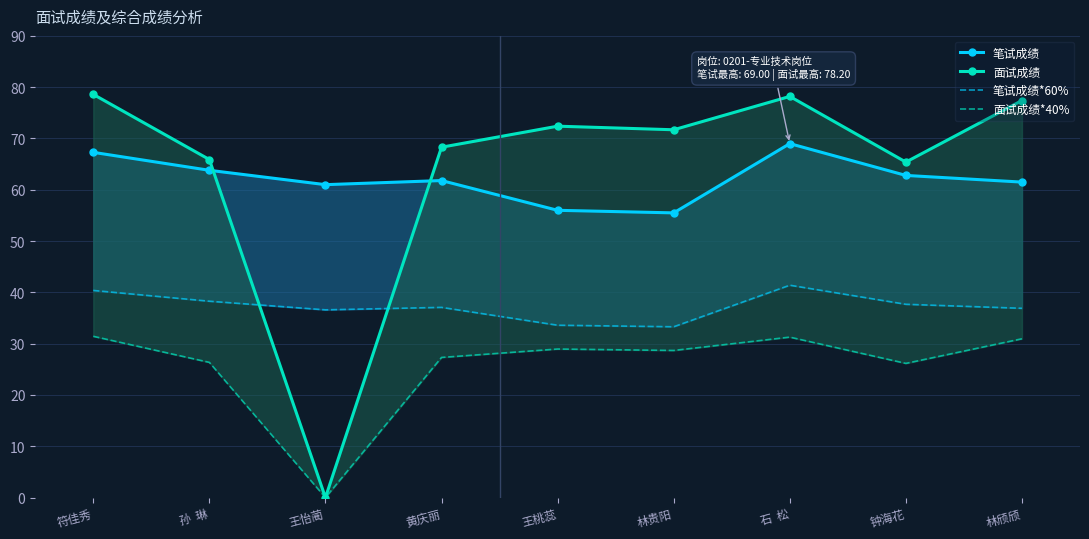

What is the label of the 4th point from the right?

林贵阳